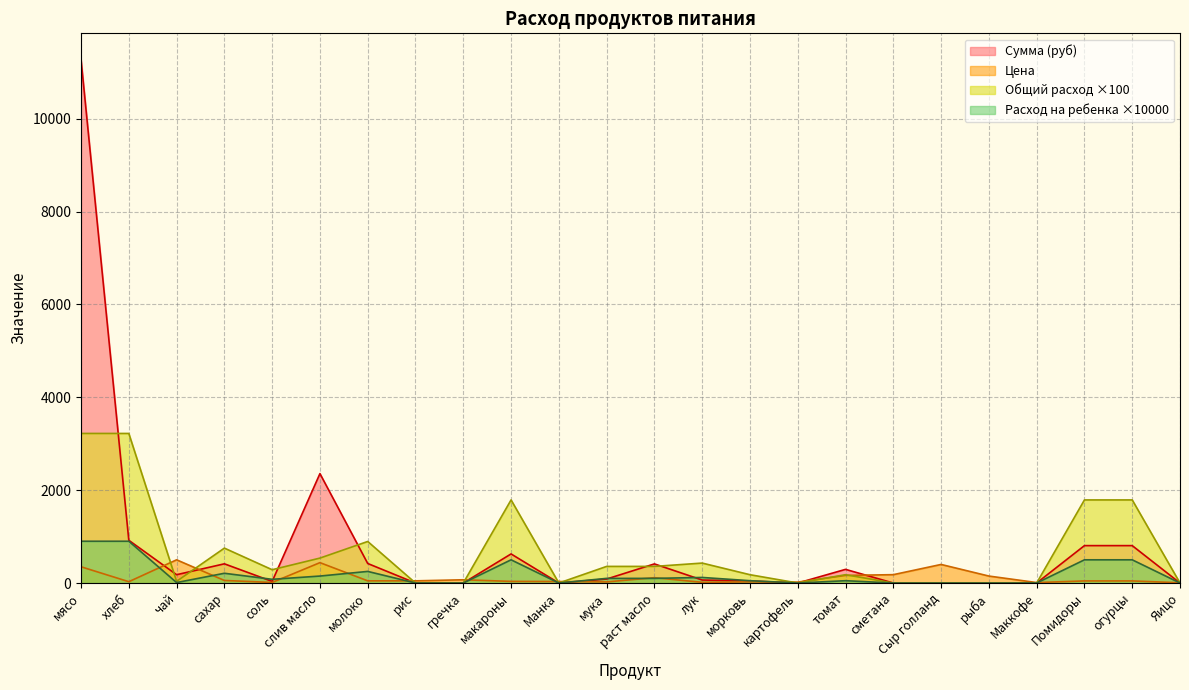

Count the number of data series in this chart.

4